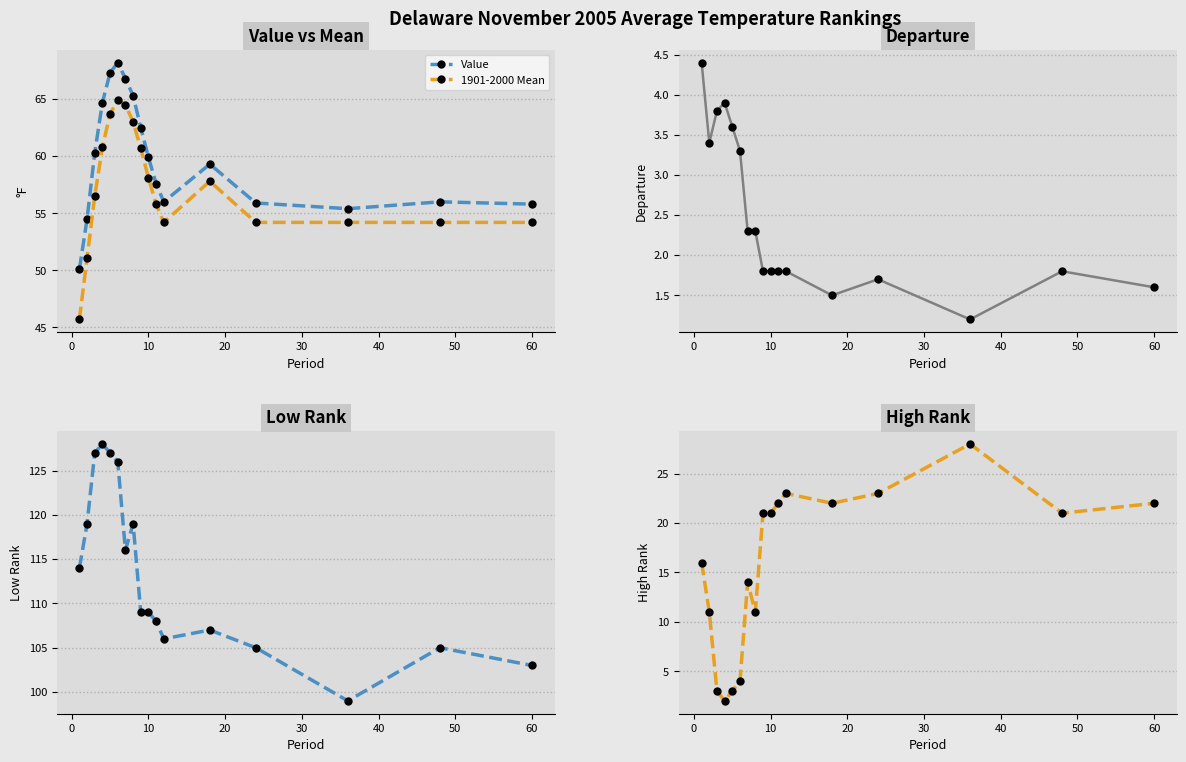

Which series has the largest total across all categories?

Low Rank